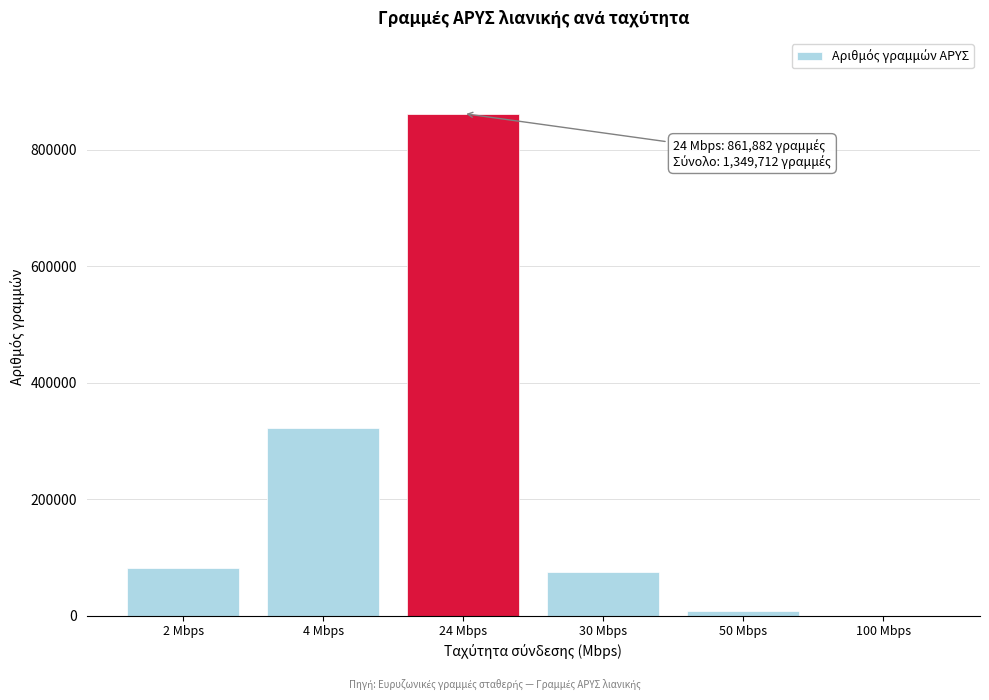

Reading right to left, extract all data points from this chart.

100 Mbps=0	50 Mbps=8484	30 Mbps=75619	24 Mbps=861882	4 Mbps=321870	2 Mbps=81857